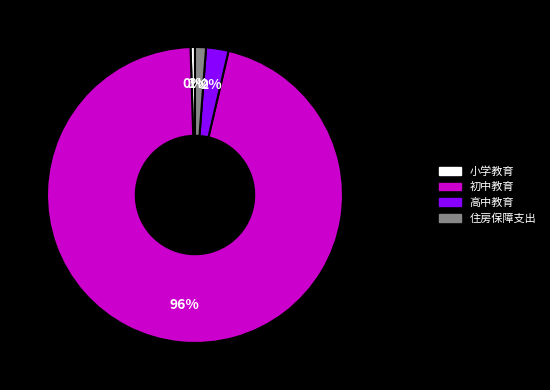

Which category has the biggest portion of the pie?

初中教育